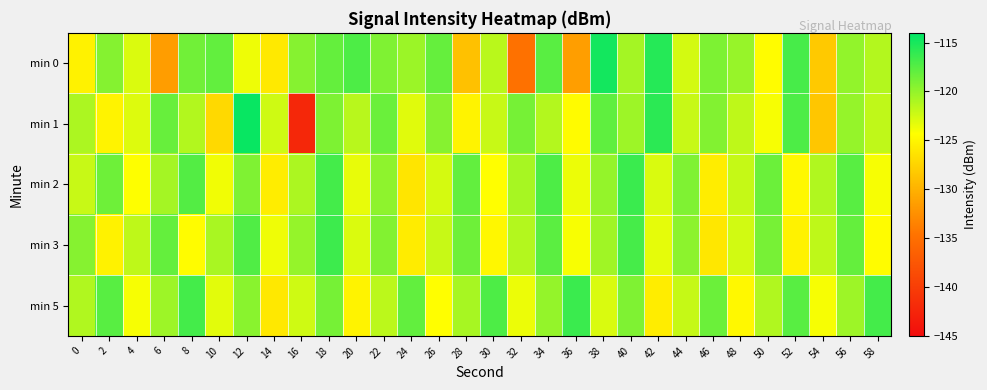

What is the total value across all series at 8?

-598.6